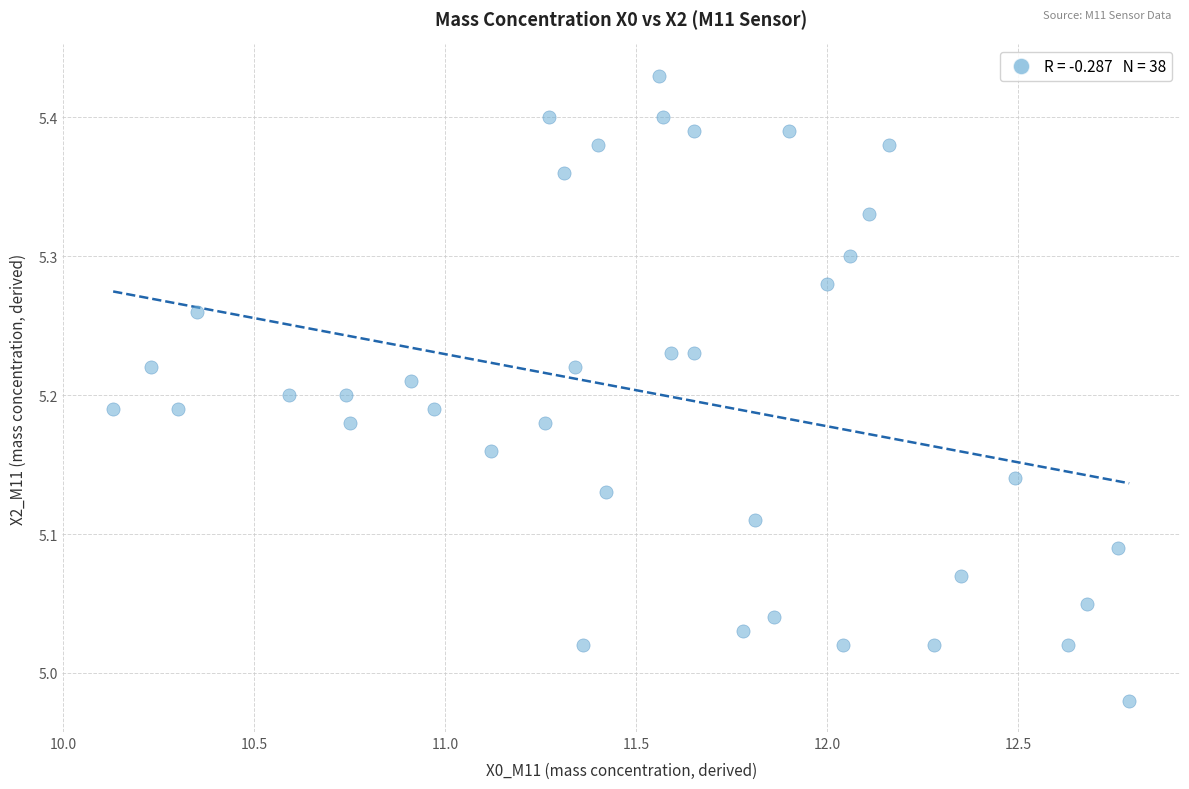

What is the range of X values (max minus min)?

2.7